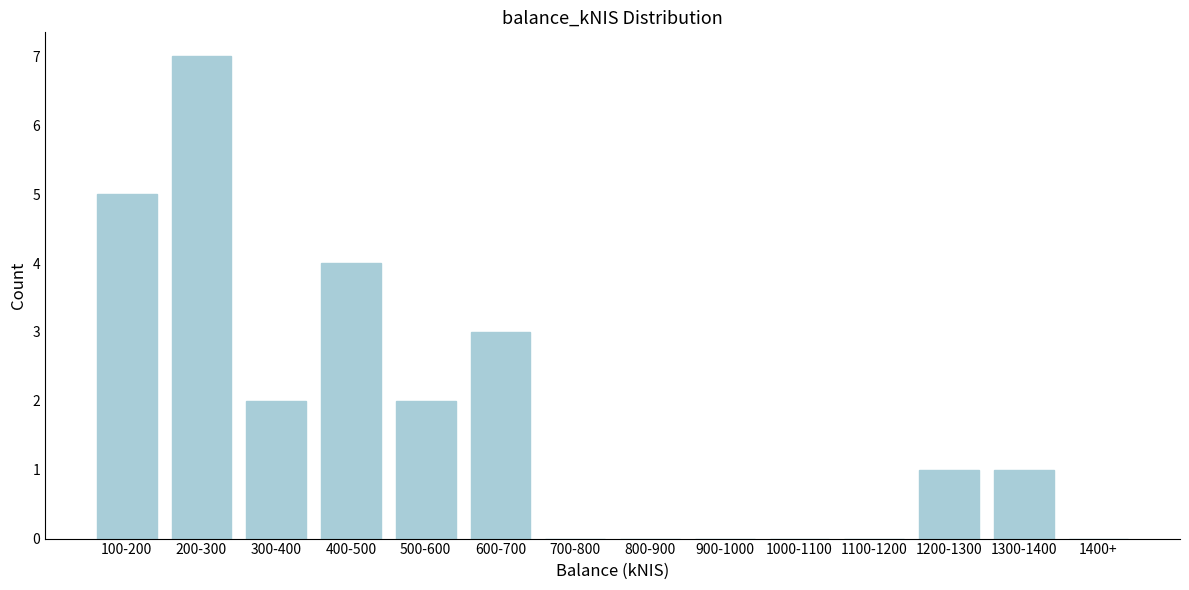

Reading right to left, transcribe all the data shown in this chart.

1400+=0	1300-1400=1	1200-1300=1	1100-1200=0	1000-1100=0	900-1000=0	800-900=0	700-800=0	600-700=3	500-600=2	400-500=4	300-400=2	200-300=7	100-200=5